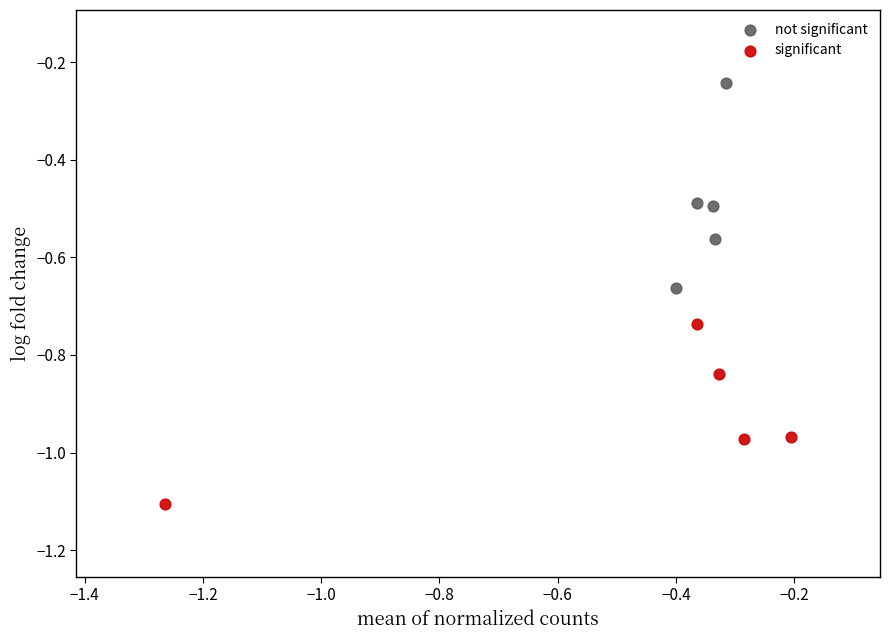

Which series contains the highest Y value?

not significant